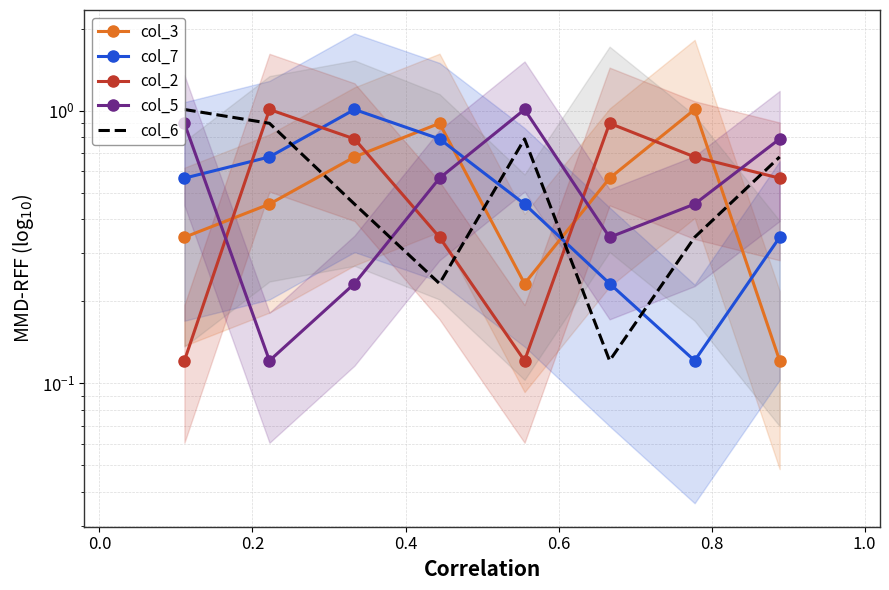

What are all the series names shown in the legend?

col_3, col_7, col_2, col_5, col_6